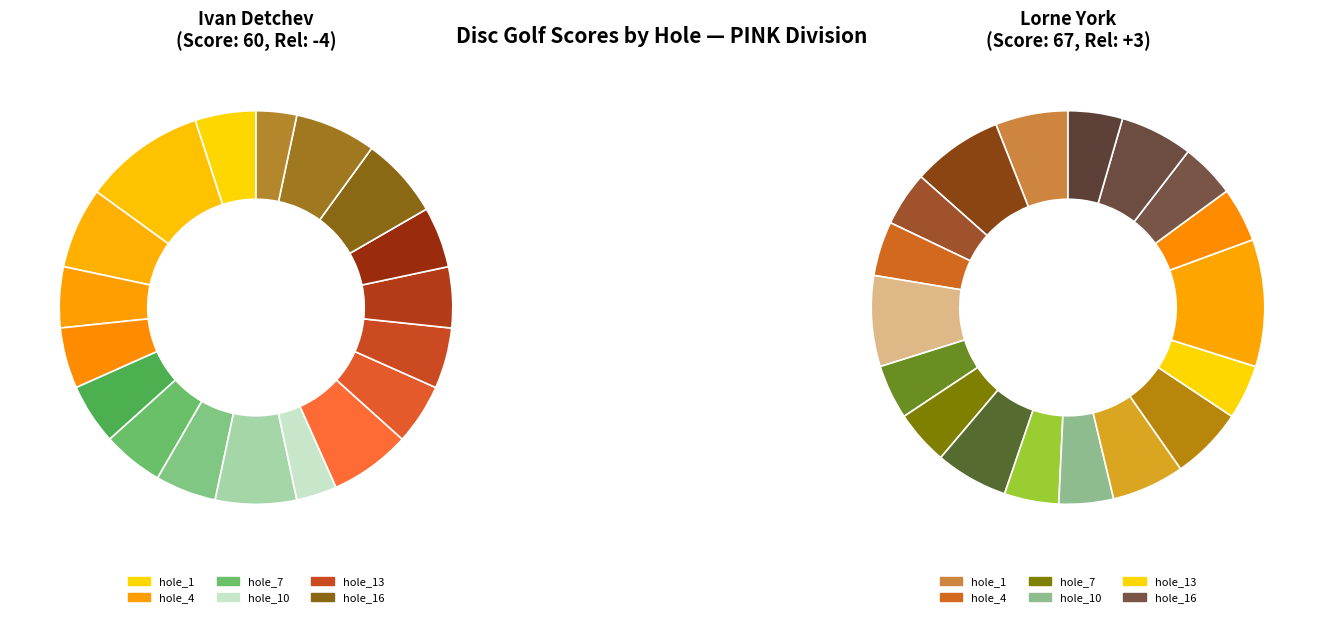

How many segments does this pie chart have?

18